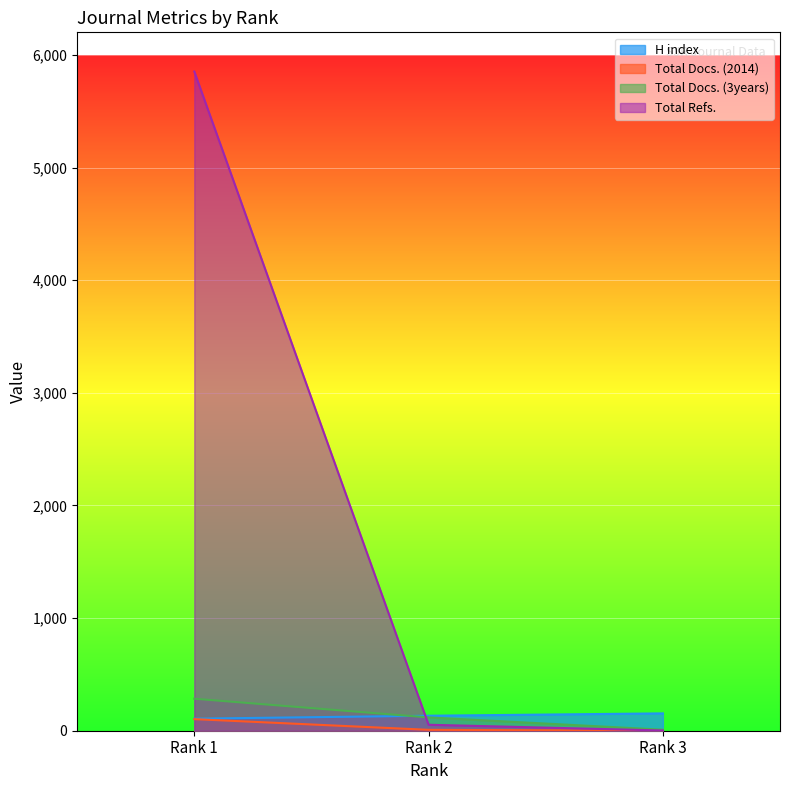

The value of Total Refs. at Rank 2 is 53. True or false?

True